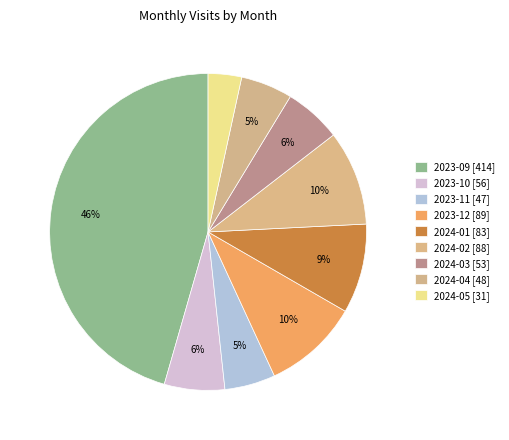

To the nearest percent, what portion does 2024-04 represent?

5%